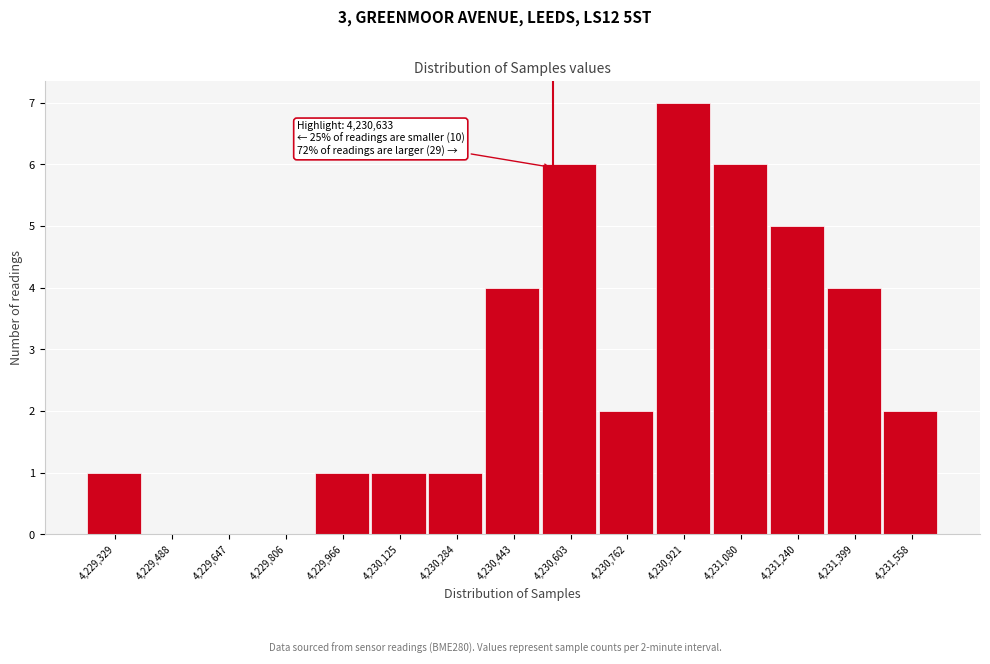

Reading left to right, what are all the values shown in this chart?

4,229,329=1	4,229,488=0	4,229,647=0	4,229,806=0	4,229,966=1	4,230,125=1	4,230,284=1	4,230,443=4	4,230,603=6	4,230,762=2	4,230,921=7	4,231,080=6	4,231,240=5	4,231,399=4	4,231,558=2